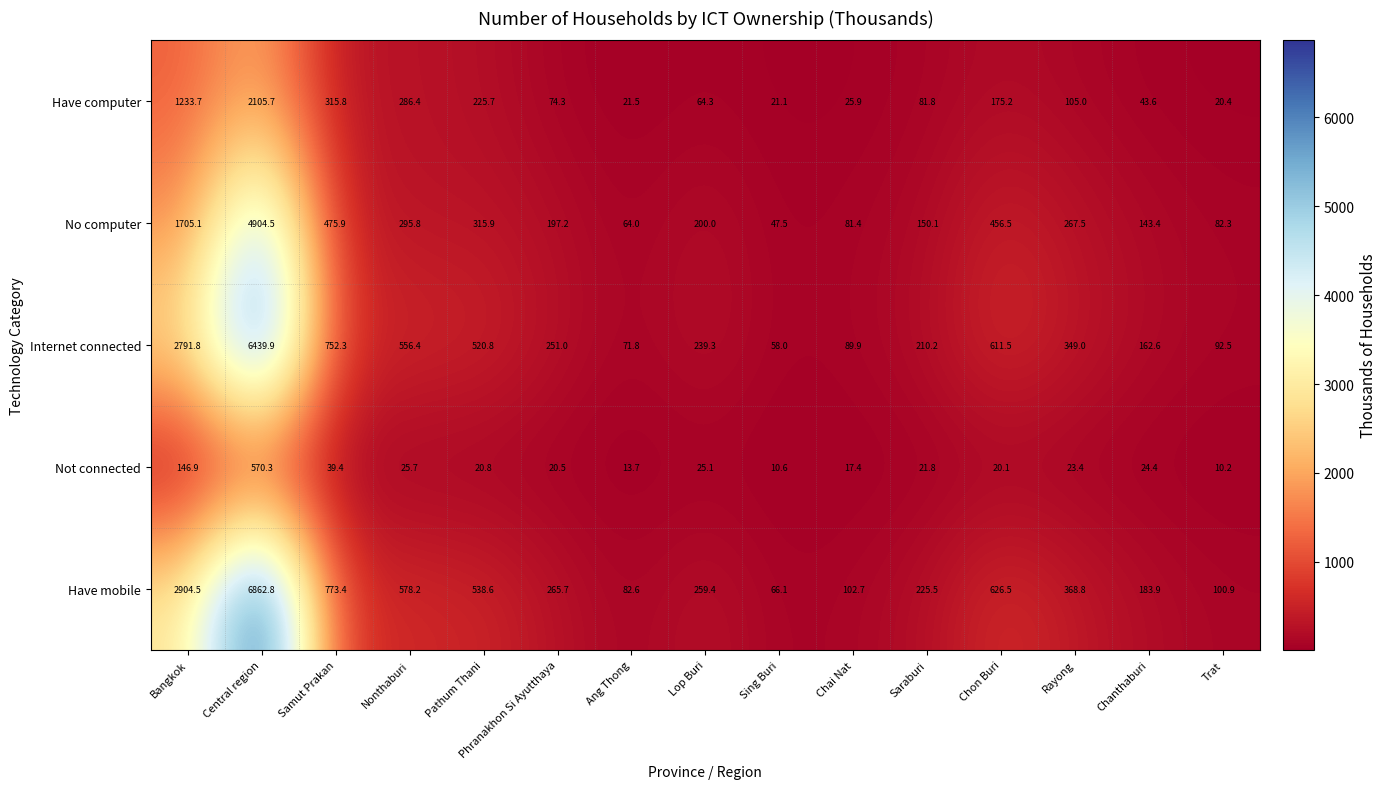

What is the maximum value shown in the chart?

6862.8